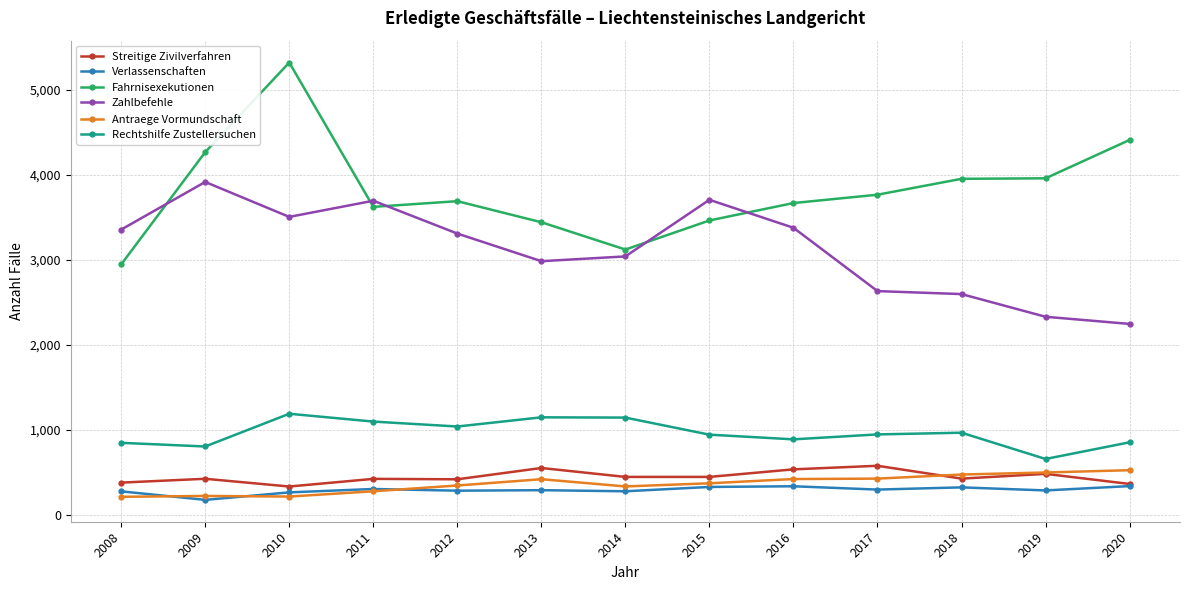

At which category does the chart reach its peak across all series?

2010